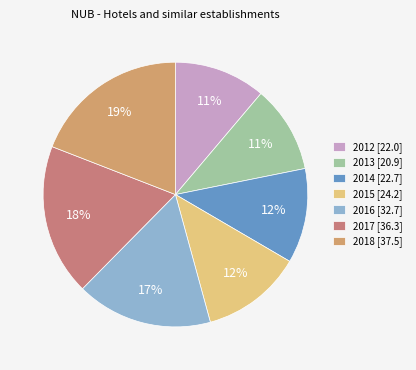

To the nearest percent, what is the average slice percentage?

14%